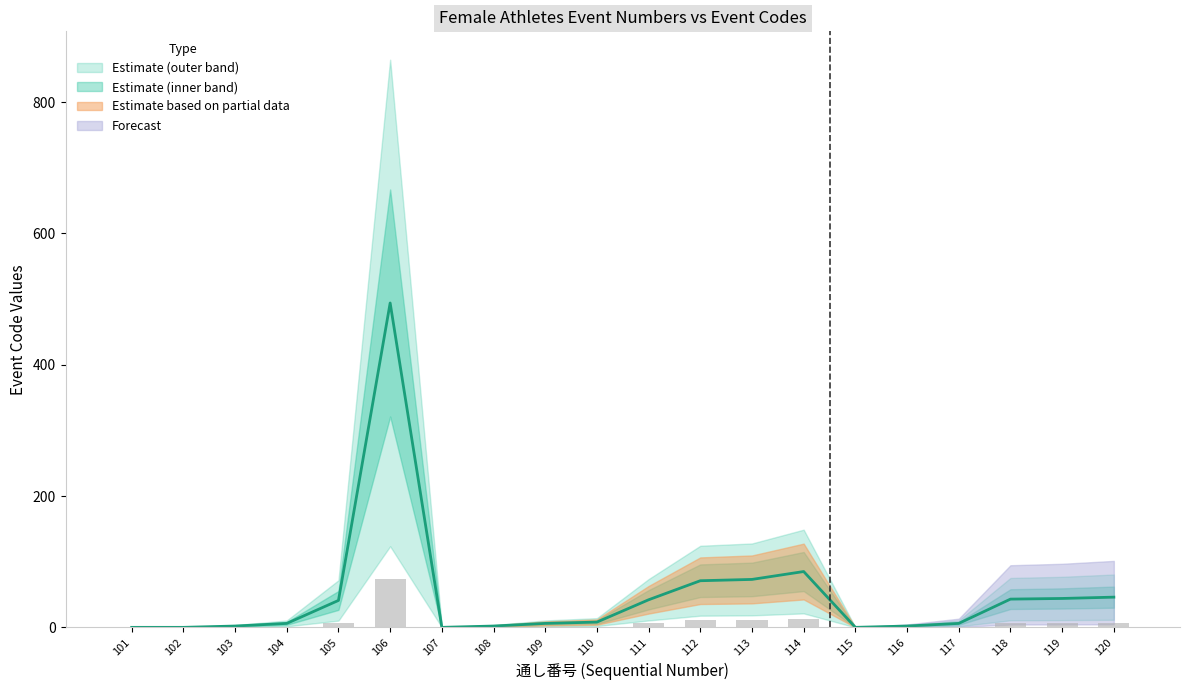

How many bars are there in total?

20